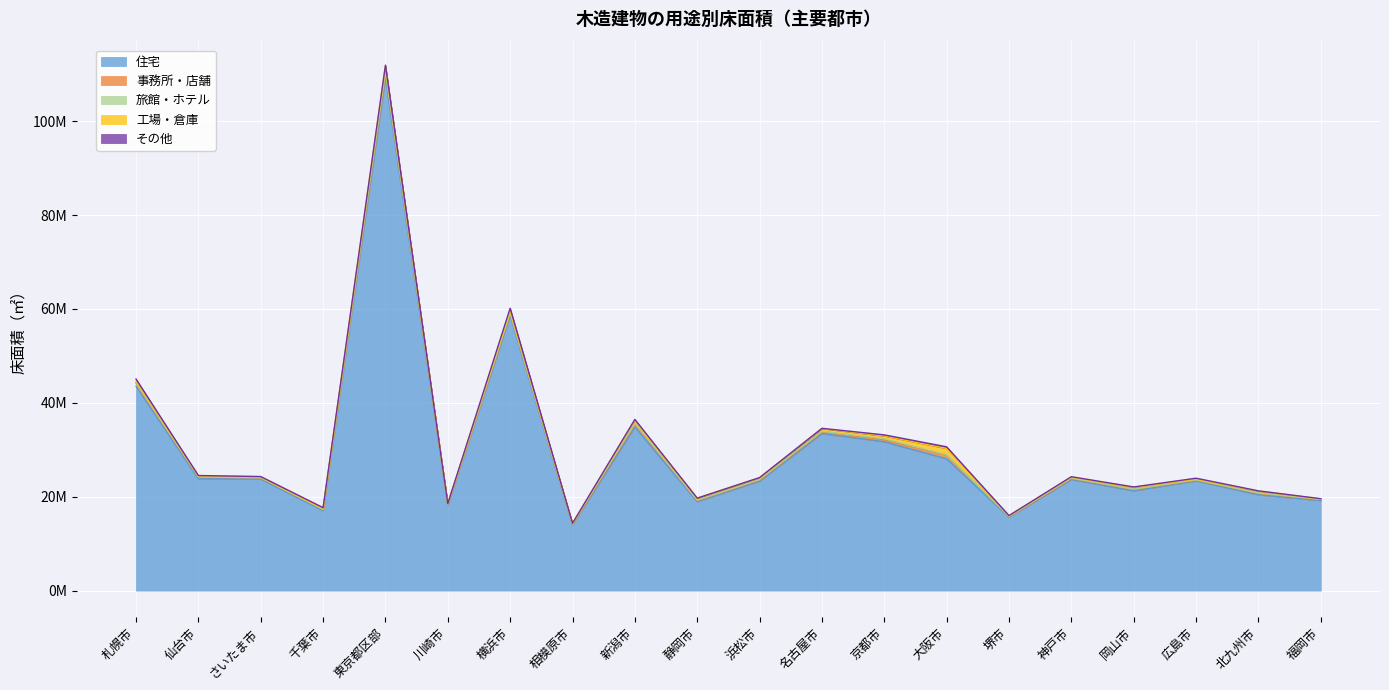

Which series changed the most between 札幌市 and 横浜市?

住宅